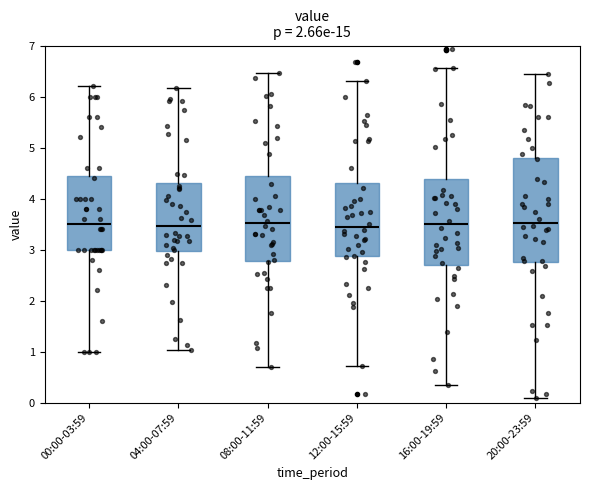

Reading left to right, transcribe this box plot: for each box, give where its median line is, the range the box spans, and where its two whiskers end, as read against the y-axis. The values are not printed on the chart, so give them approximately, as read against the axis.

00:00-03:59: median 3.5, box 3.0 to 4.5, whiskers 1.0 to 6.2
04:00-07:59: median 3.5, box 3.0 to 4.3, whiskers 1.0 to 6.2
08:00-11:59: median 3.5, box 2.8 to 4.4, whiskers 0.7 to 6.5
12:00-15:59: median 3.4, box 2.9 to 4.3, whiskers 0.7 to 6.3
16:00-19:59: median 3.5, box 2.7 to 4.4, whiskers 0.3 to 6.6
20:00-23:59: median 3.5, box 2.8 to 4.8, whiskers 0.1 to 6.4